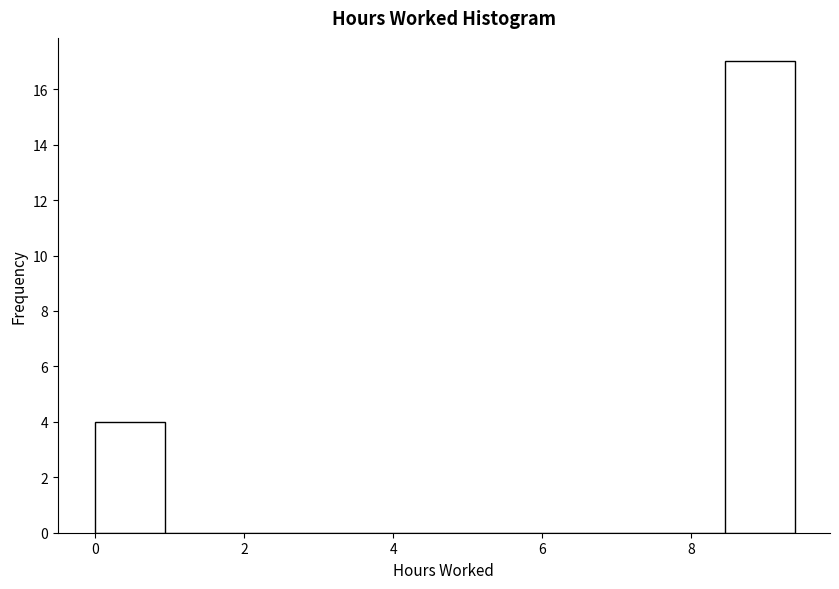

What is the height of the bar covering 8.4 to 9.4 on the x-axis? Neither the bar edges nor the heights are printed on the chart, so give them approximately, as read against the axes.

17